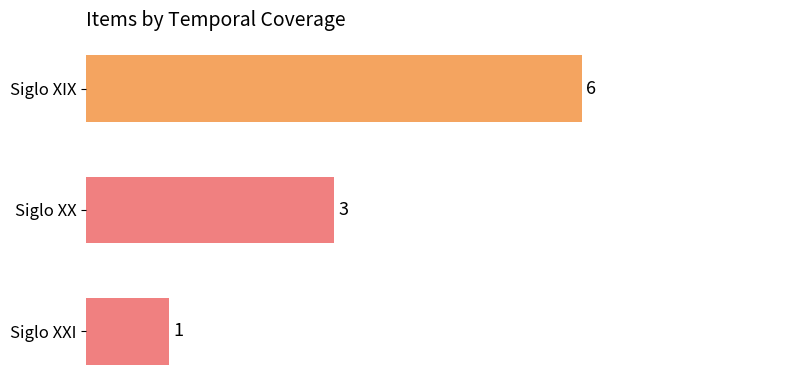

What is the value of the 3rd bar from the top?

1